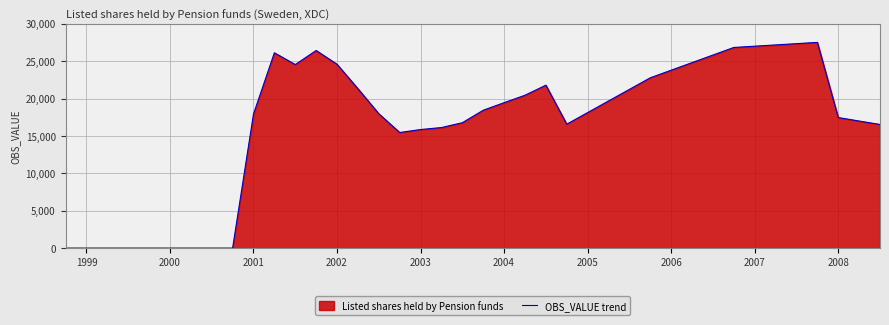

The value at 15 is 17986. True or false?

True